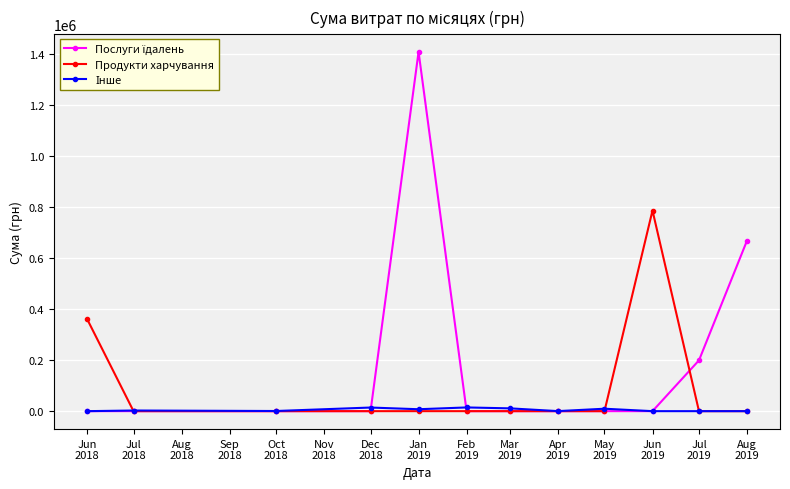

What is the greatest value displayed?

1407955.5